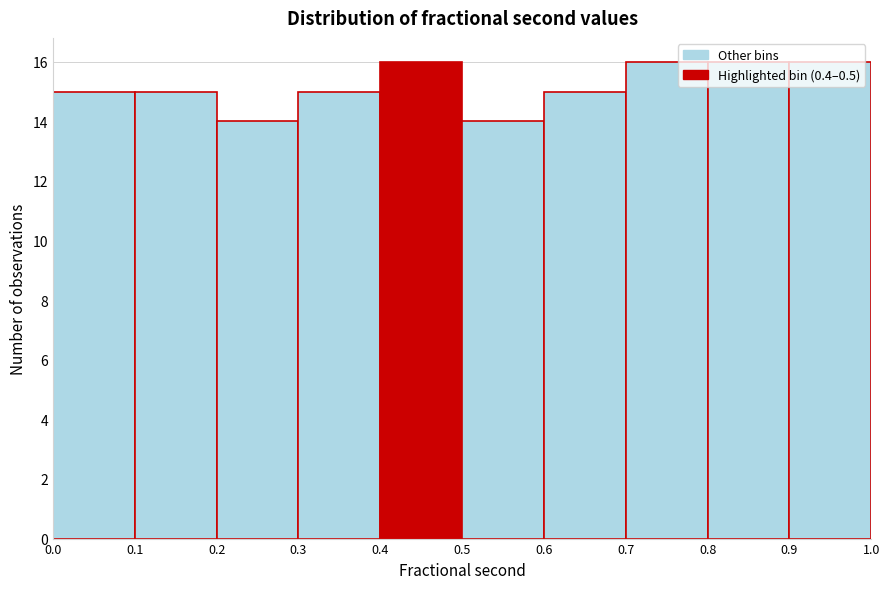

How tall is the bar that spans 0.0 to 0.1 on the x-axis? The values are not printed on the chart, so give them approximately, as read against the axis.

15